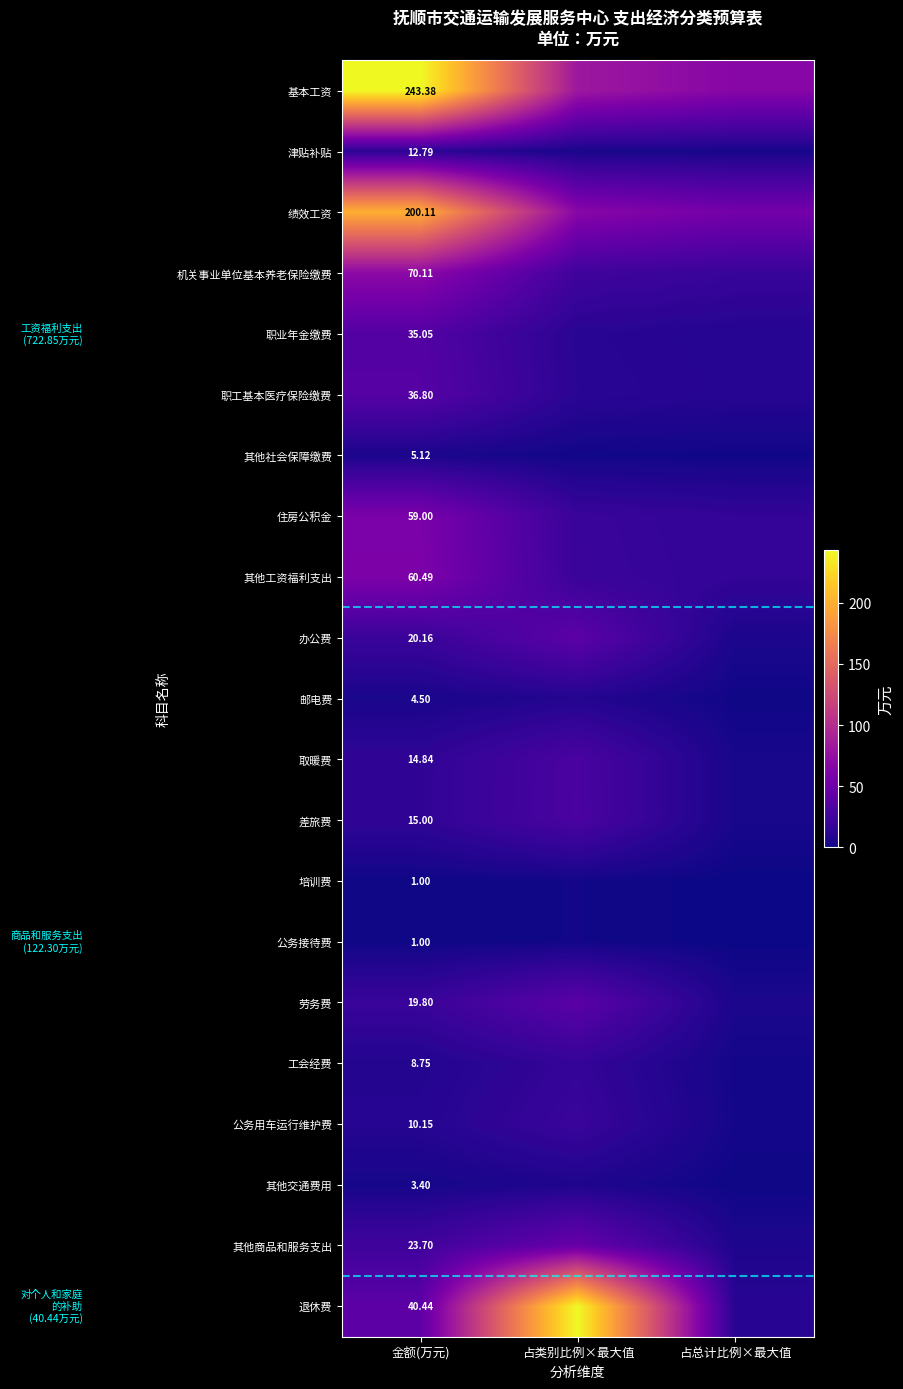

Rank the categories by 劳务费 value from highest to lowest.

占类别比例×最大值, 金额(万元), 占总计比例×最大值